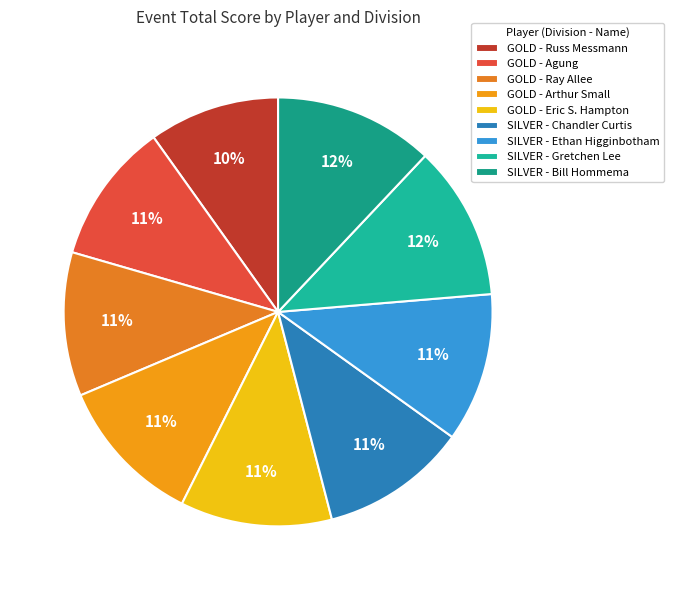

To the nearest percent, what is the difference between the largest and smallest slice percentages?

2%